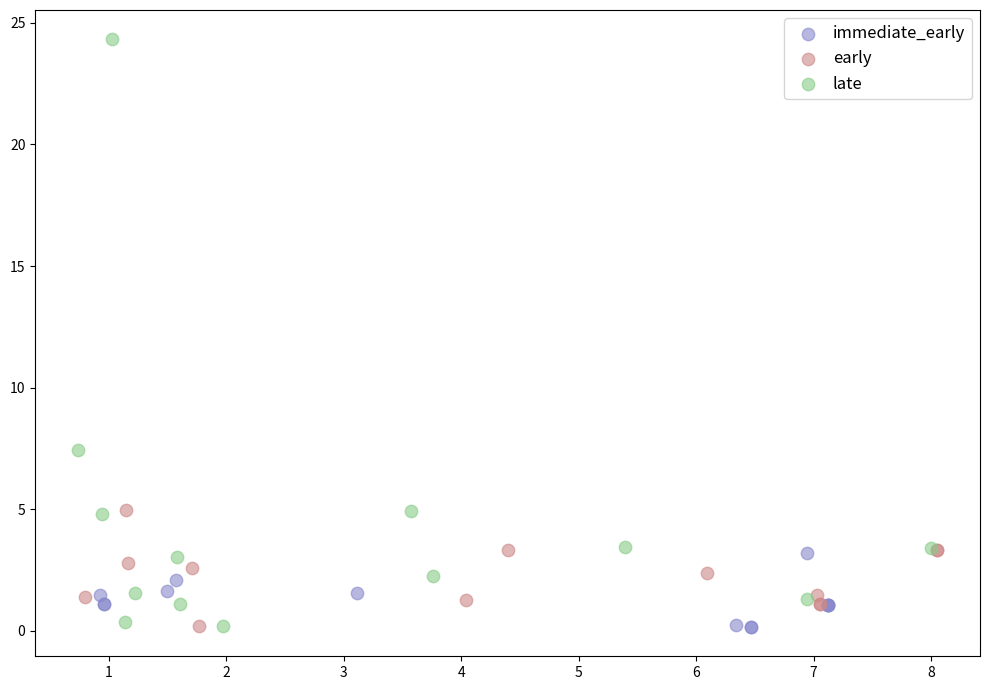

Which series has the widest spread of Y values?

late